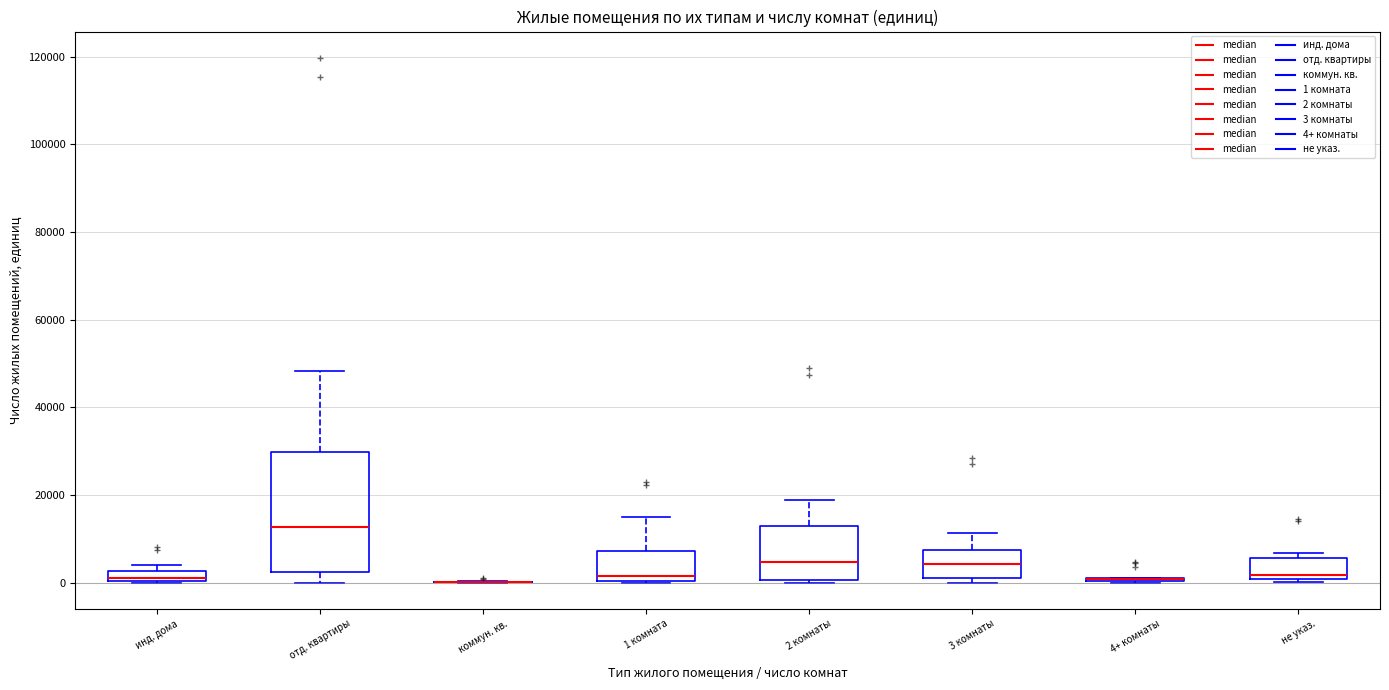

Comparing the boxes themselves (not the whiskers), which one is the tallest?

отд. квартиры